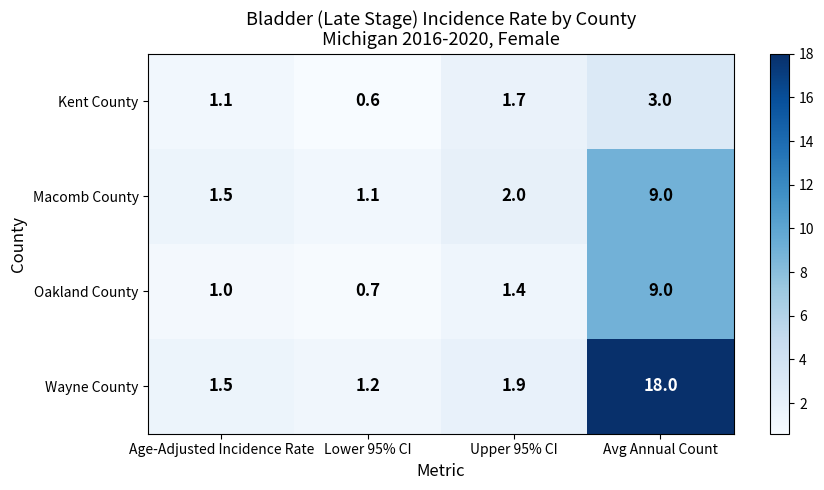

At which label is Macomb County closest to 5?

Upper 95% CI